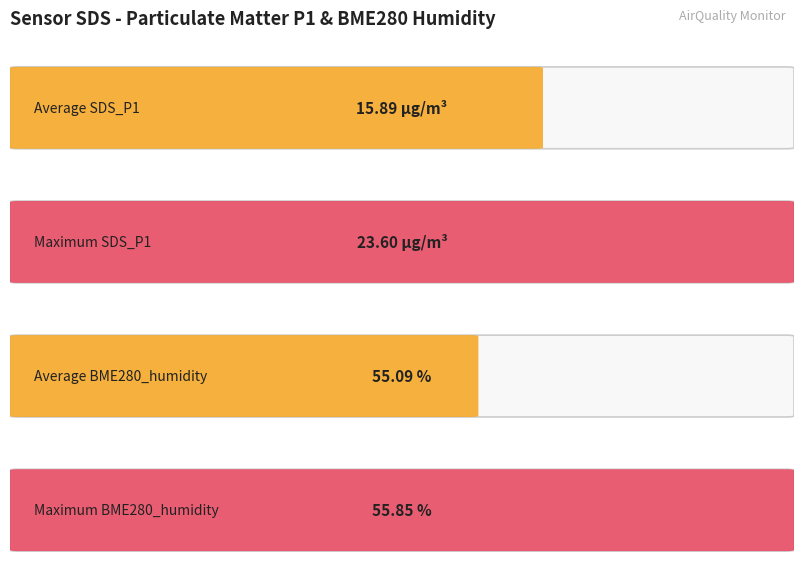

What is the lowest value of the SDS_P1 series?

8.9